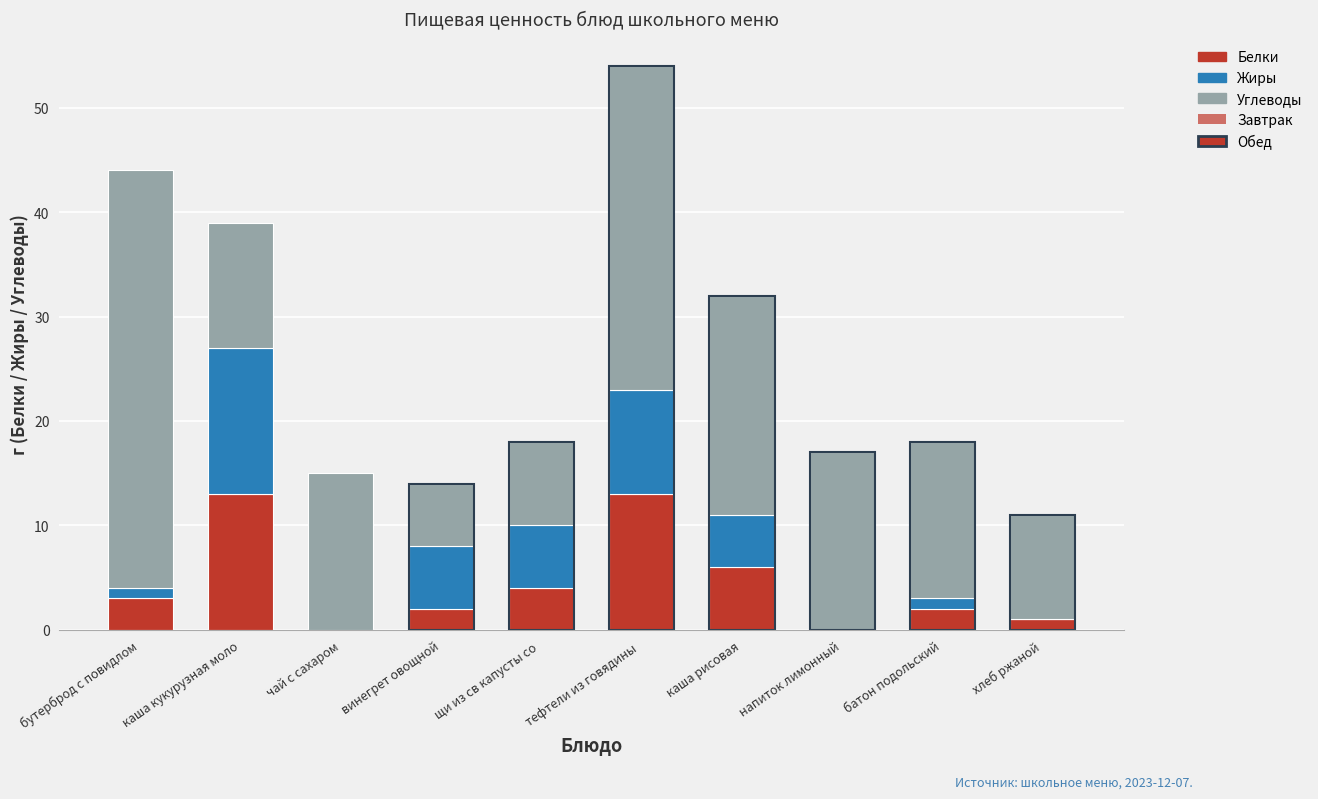

How many values in the Белки series exceed 3?

4